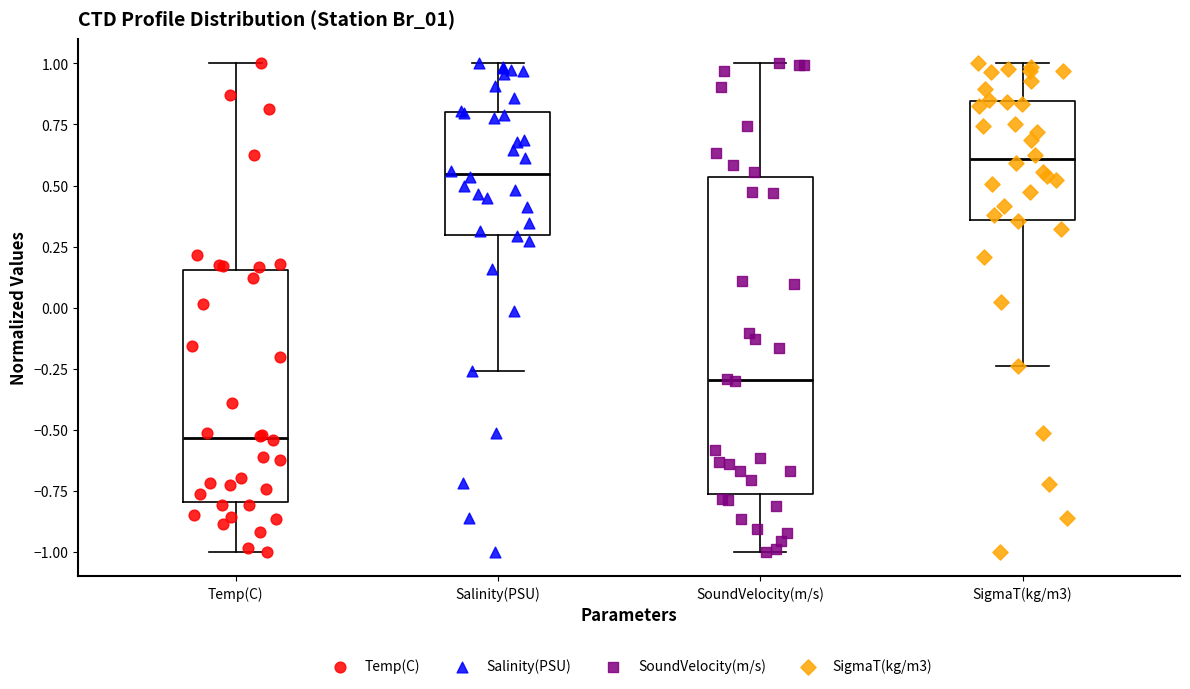

Reading left to right, read every box against the y-axis: the position of its median line, the range the box covers, and the ends of its whiskers. The values are not printed on the chart, so give them approximately, as read against the axis.

Temp(C): median -0.55, box -0.80 to 0.15, whiskers -1.00 to 1.00
Salinity(PSU): median 0.55, box 0.30 to 0.80, whiskers -0.25 to 1.00
SoundVelocity(m/s): median -0.30, box -0.75 to 0.55, whiskers -1.00 to 1.00
SigmaT(kg/m3): median 0.60, box 0.35 to 0.85, whiskers -0.25 to 1.00